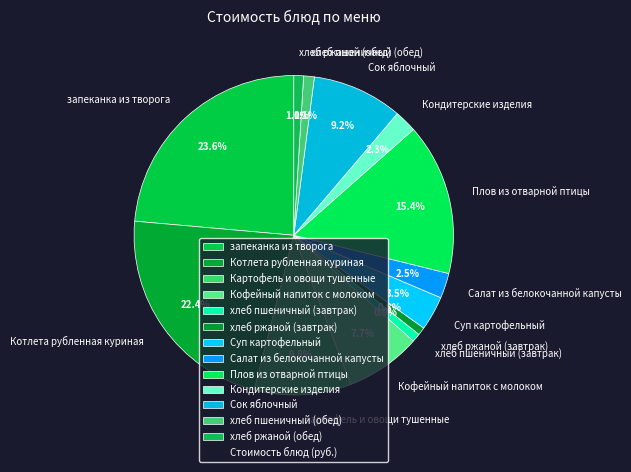

To the nearest percent, what percentage of the pie is Кофейный напиток с молоком?

8%